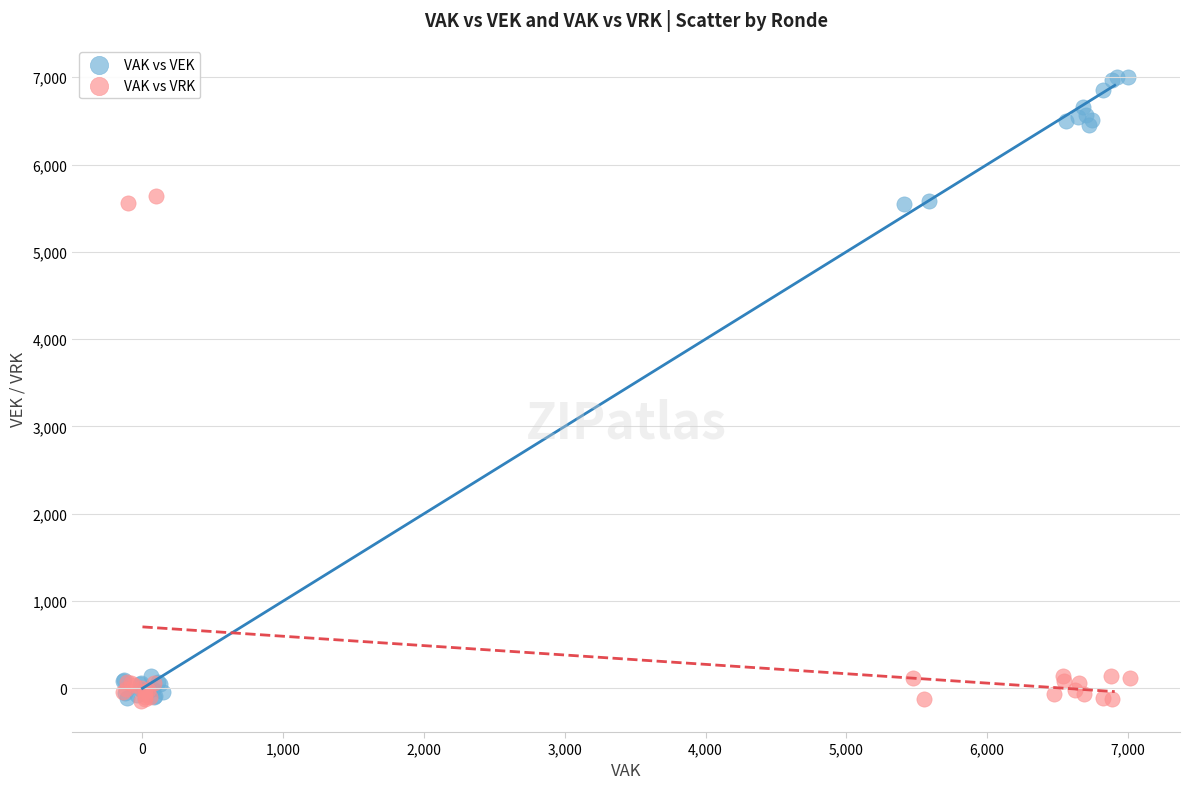

Which series has the largest Y range (max minus min)?

VAK vs VEK